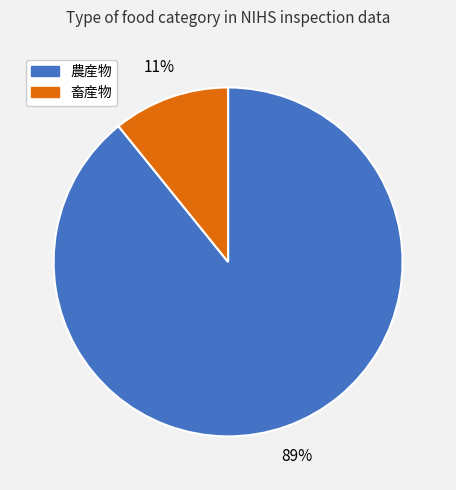

Combined, do 畜産物 and 農産物 account for over 50%?

Yes